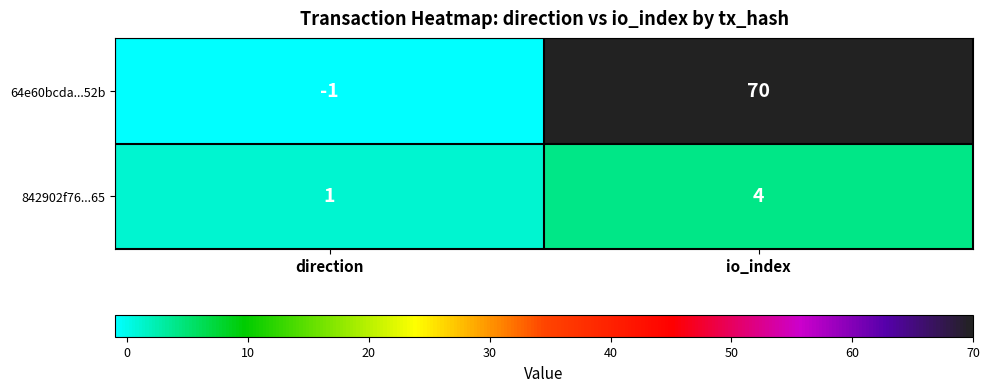

Reading left to right, extract all data points from this chart.

64e60bcda...52b: direction=-1	io_index=70
842902f76...65: direction=1	io_index=4